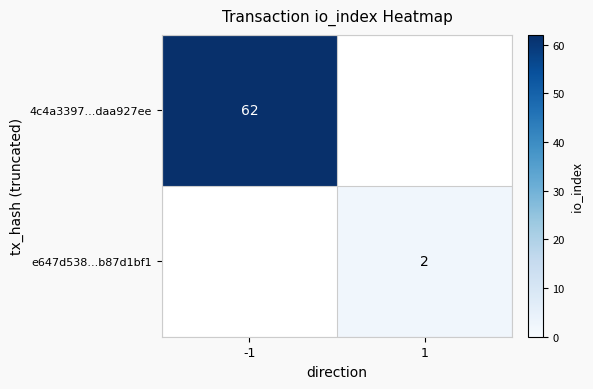

Is the value of 4c4a3397...daa927ee at -1 greater than the value of e647d538...b87d1bf1 at 1?

Yes